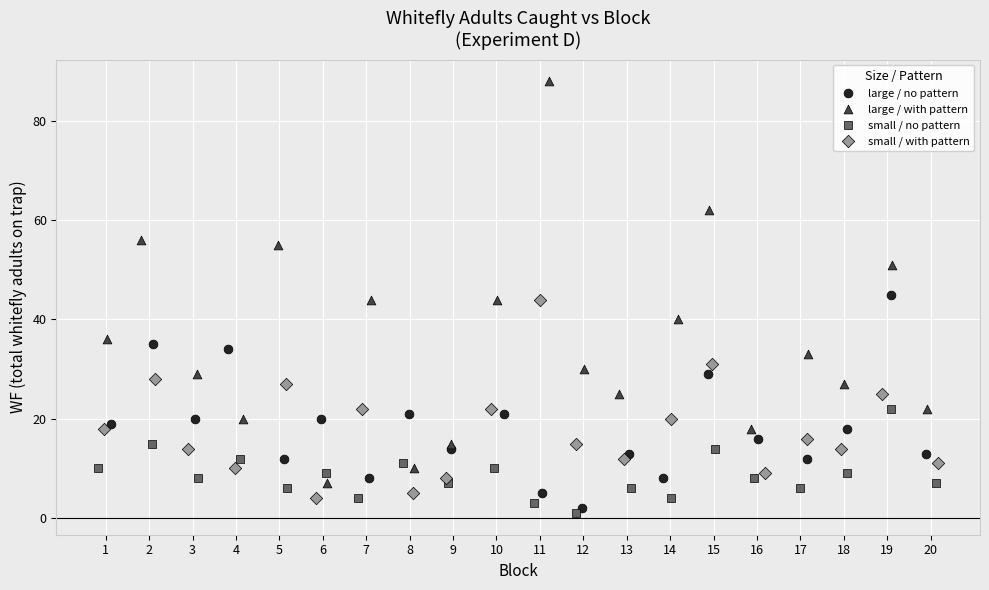

What are all the series names shown in the legend?

large / no pattern, large / with pattern, small / no pattern, small / with pattern